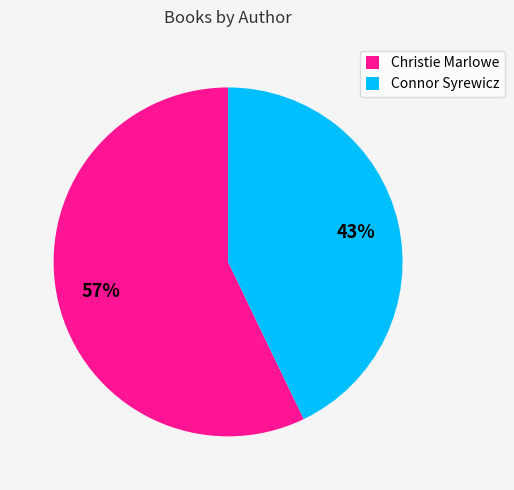

How many segments does this pie chart have?

2